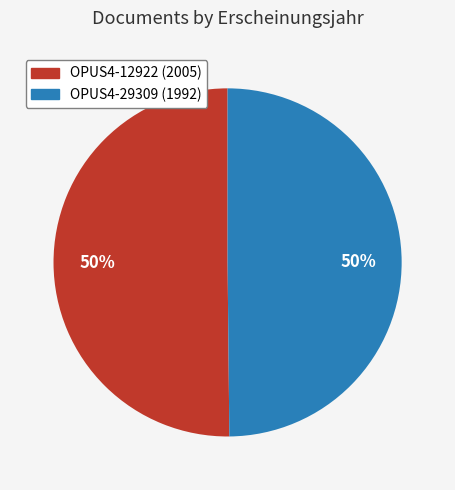

How many segments does this pie chart have?

2